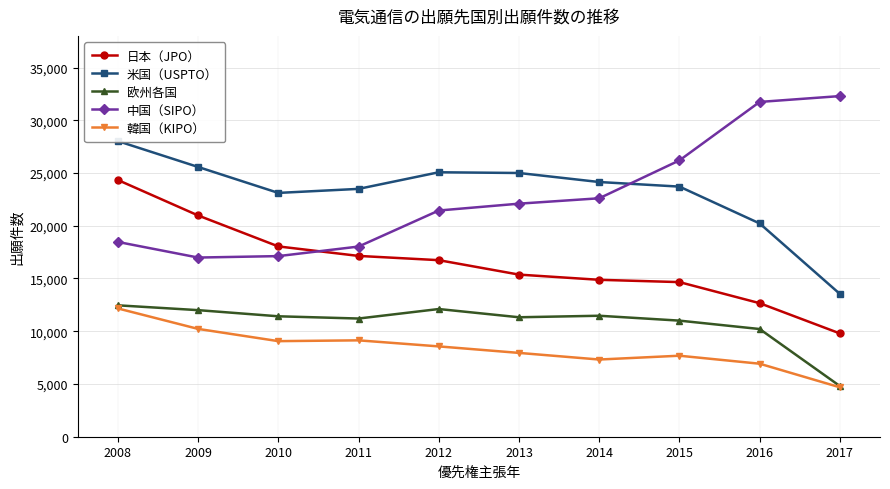

True or false: 韓国（KIPO） has more than 0 points higher than both neighbors.

True